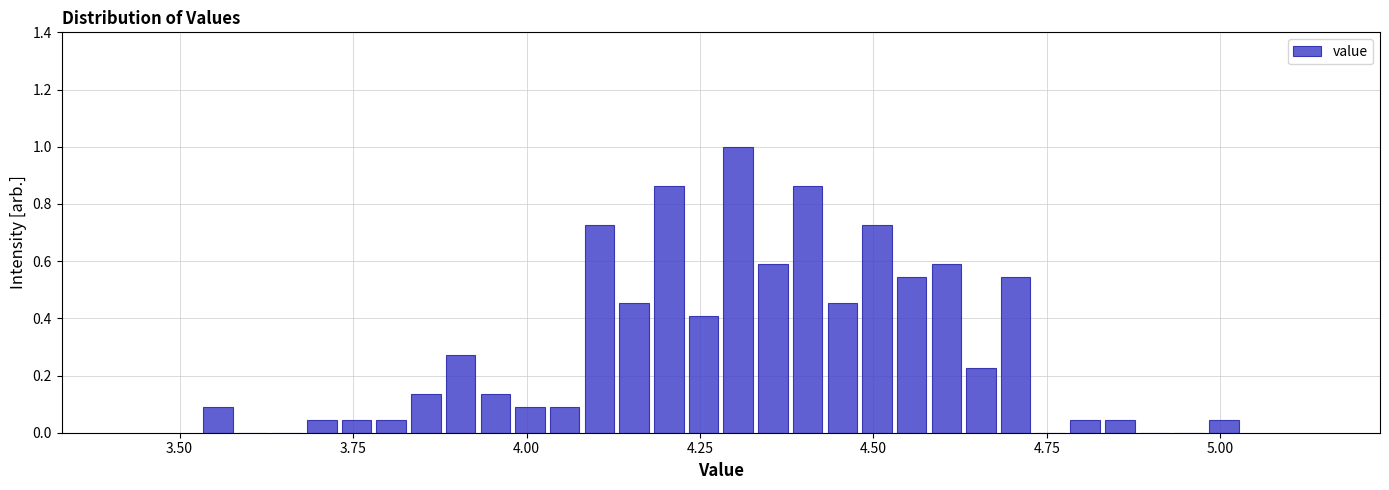

Around what value on the x-axis is the tallest bar? Give the approximate position of its centre, as read against the axis.

4.30